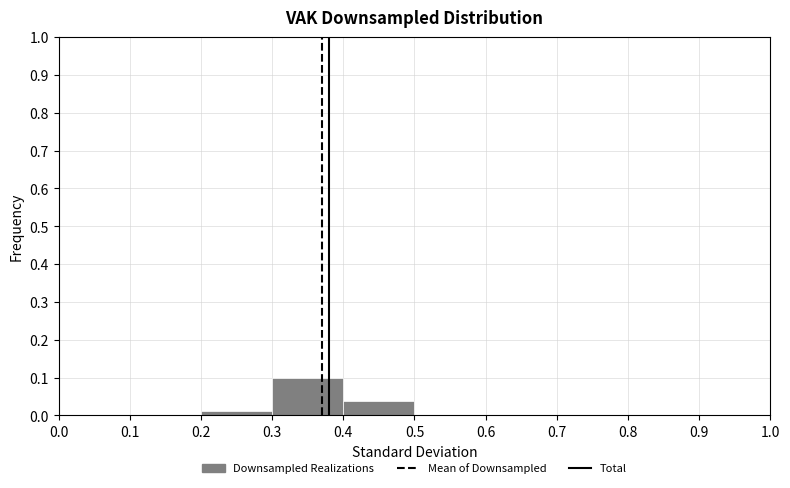

Reading left to right, list every bar in this chart as the range it spans on the x-axis followed by its height. The values are not printed on the chart, so give them approximately, as read against the axis.

0.0 to 0.1: 0
0.1 to 0.2: 0
0.2 to 0.3: 0.01
0.3 to 0.4: 0.10
0.4 to 0.5: 0.04
0.5 to 0.6: 0
0.6 to 0.7: 0
0.7 to 0.8: 0
0.8 to 0.9: 0
0.9 to 1.0: 0